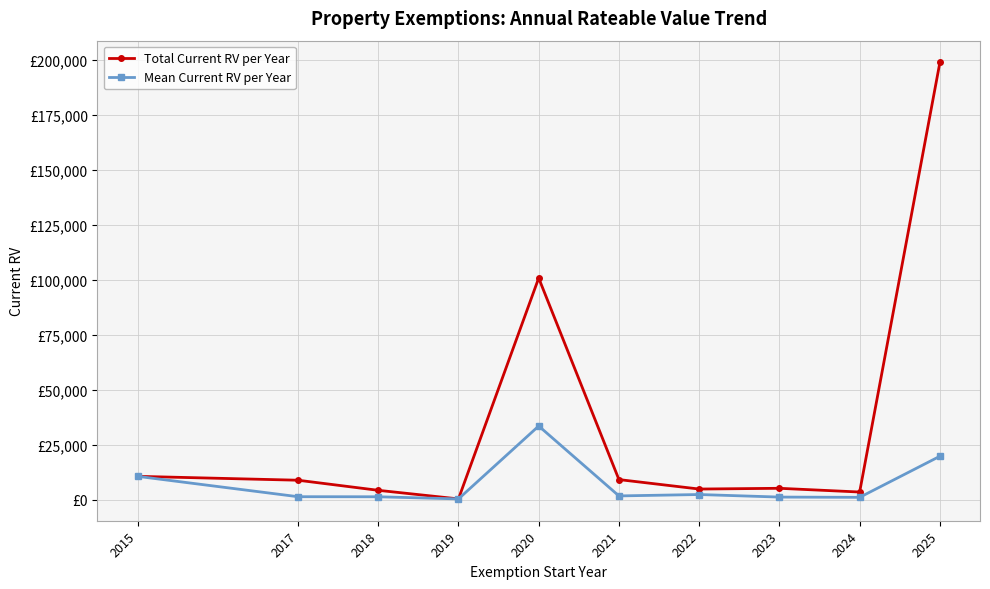

Which series changed the most between 2020 and 2023?

Total Current RV per Year